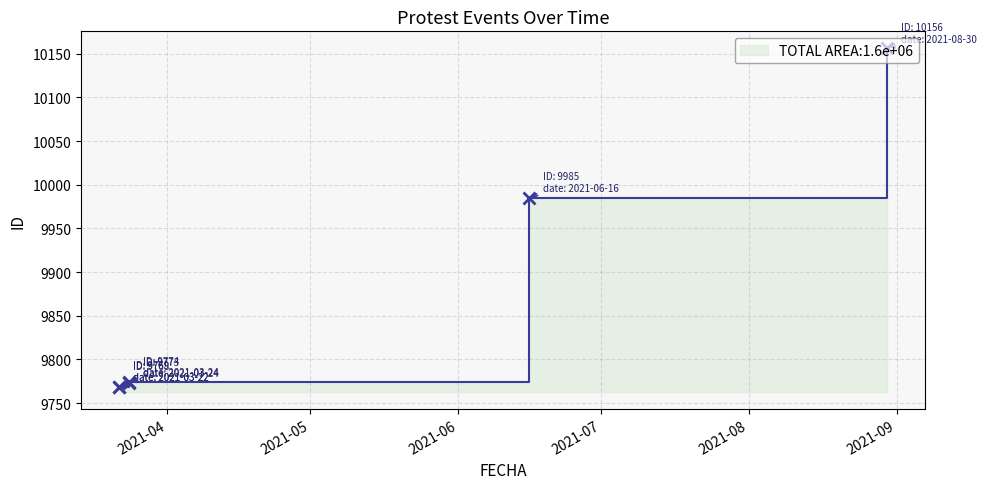

The value at 2021-03-22 is 15086. True or false?

False